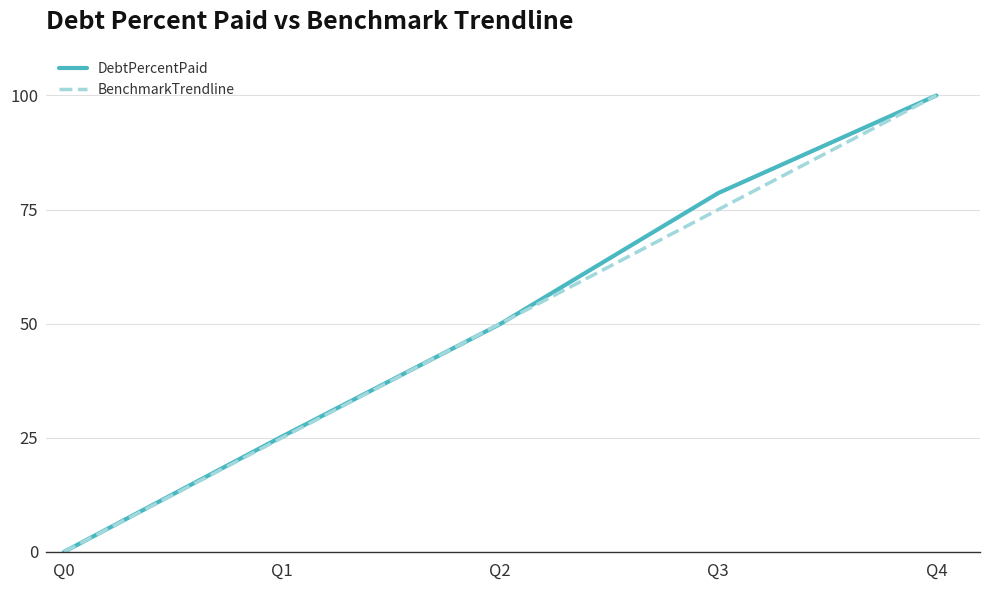

Rank the categories by BenchmarkTrendline value from lowest to highest.

Q0, Q1, Q2, Q3, Q4